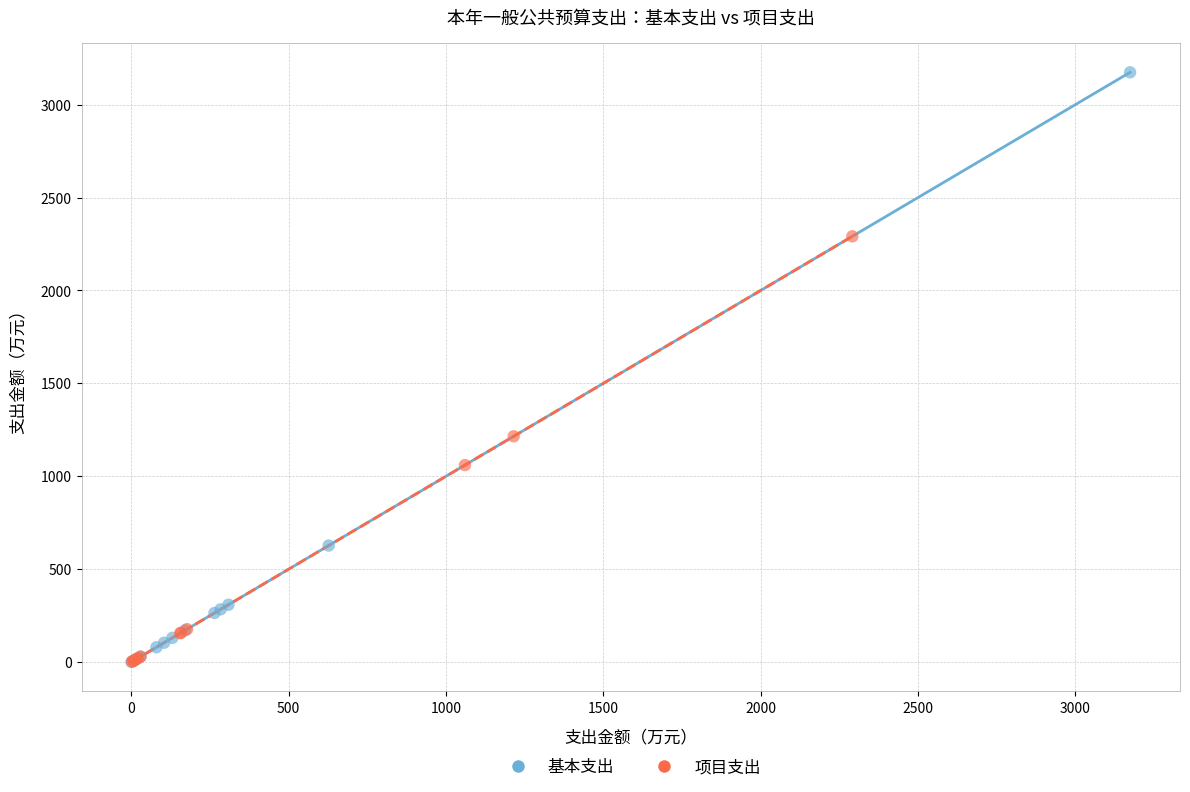

Which series reaches the maximum Y coordinate?

基本支出